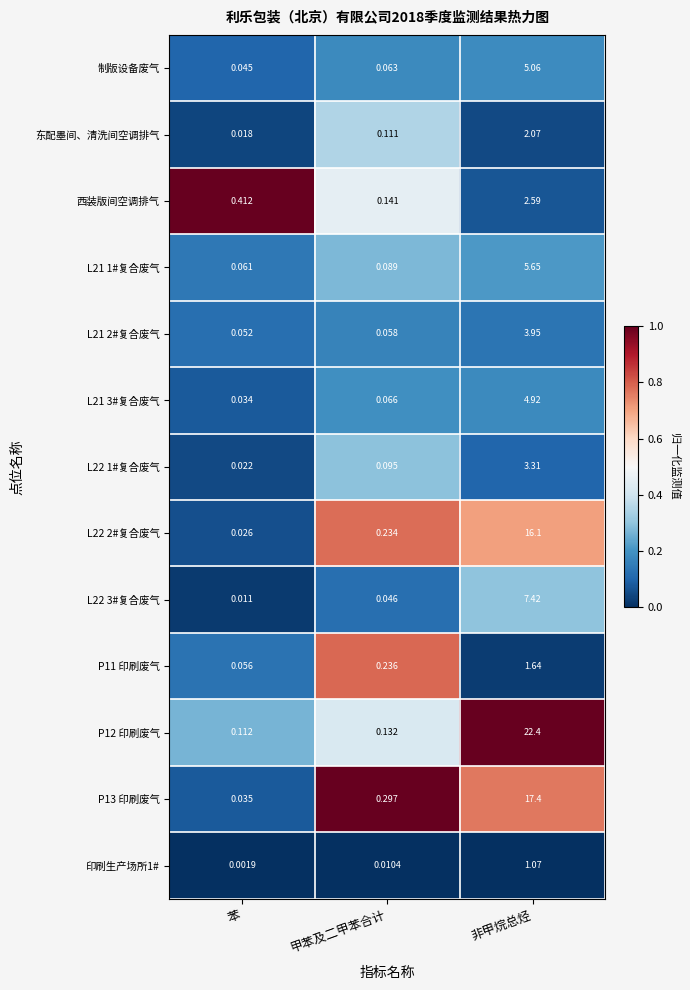

Between 苯 and 甲苯及二甲苯合计, which series saw the biggest shift?

西装版间空调排气